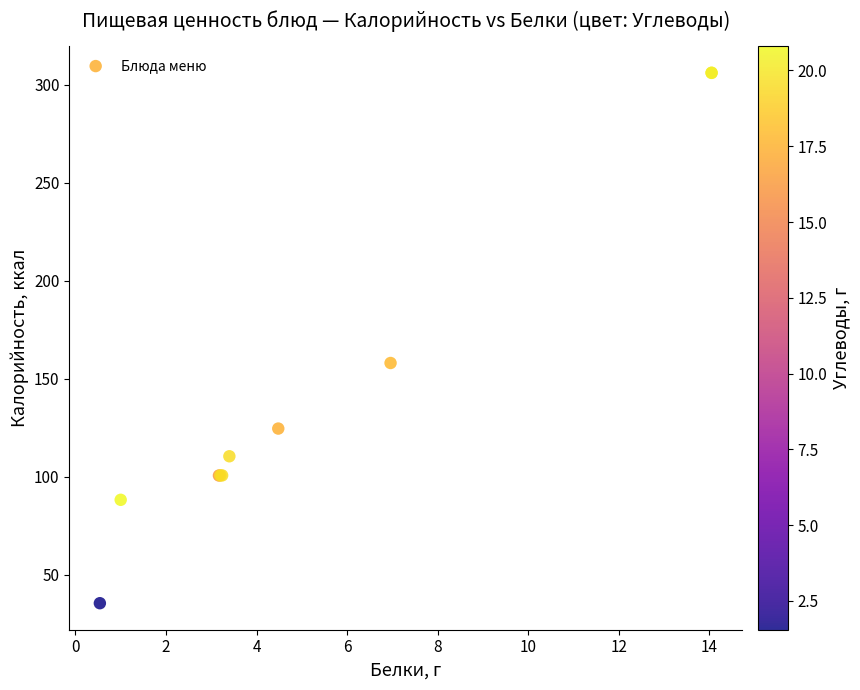

What Y value in the scatter plot is closest to 170?

158.0